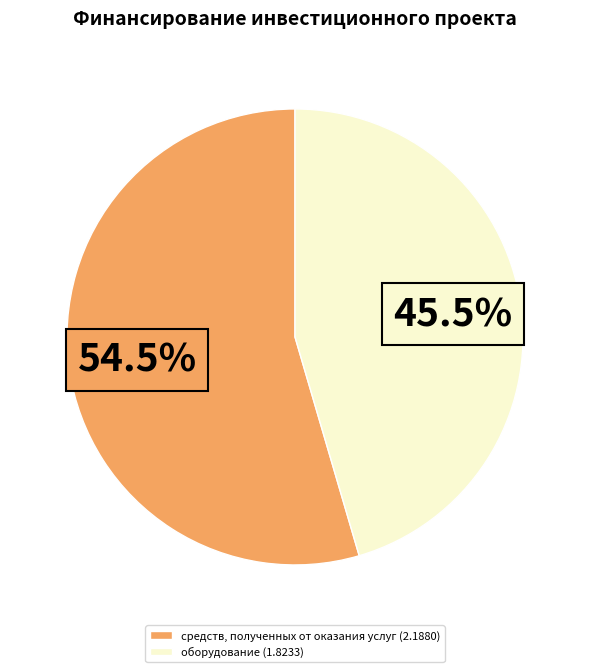

Does средств, полученных от оказания услуг (2.1880) account for over 50% of the chart?

Yes